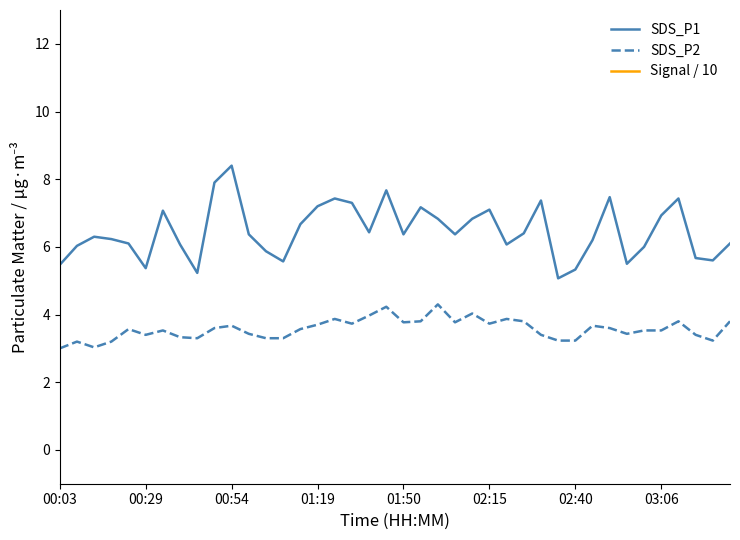

True or false: Signal / 10 and SDS_P2 intersect in this chart.

False